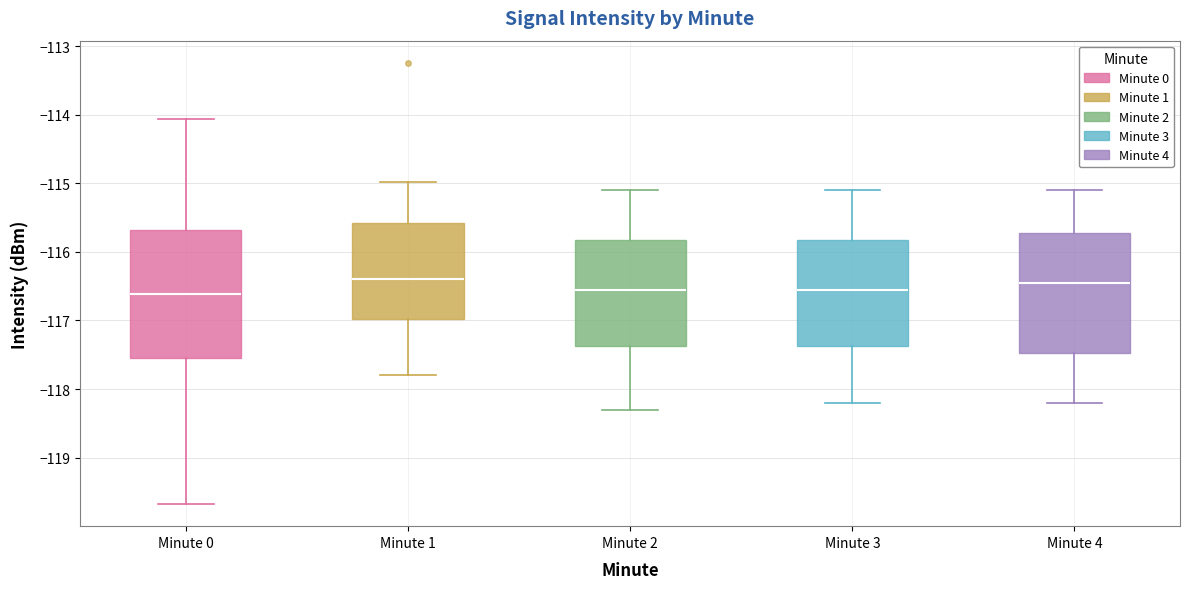

Reading left to right, read every box against the y-axis: the position of its median line, the range the box covers, and the ends of its whiskers. The values are not printed on the chart, so give them approximately, as read against the axis.

Minute 0: median -116.6, box -117.6 to -115.7, whiskers -119.7 to -114.1
Minute 1: median -116.4, box -117.0 to -115.6, whiskers -117.8 to -115.0
Minute 2: median -116.5, box -117.4 to -115.8, whiskers -118.3 to -115.1
Minute 3: median -116.5, box -117.4 to -115.8, whiskers -118.2 to -115.1
Minute 4: median -116.4, box -117.5 to -115.7, whiskers -118.2 to -115.1